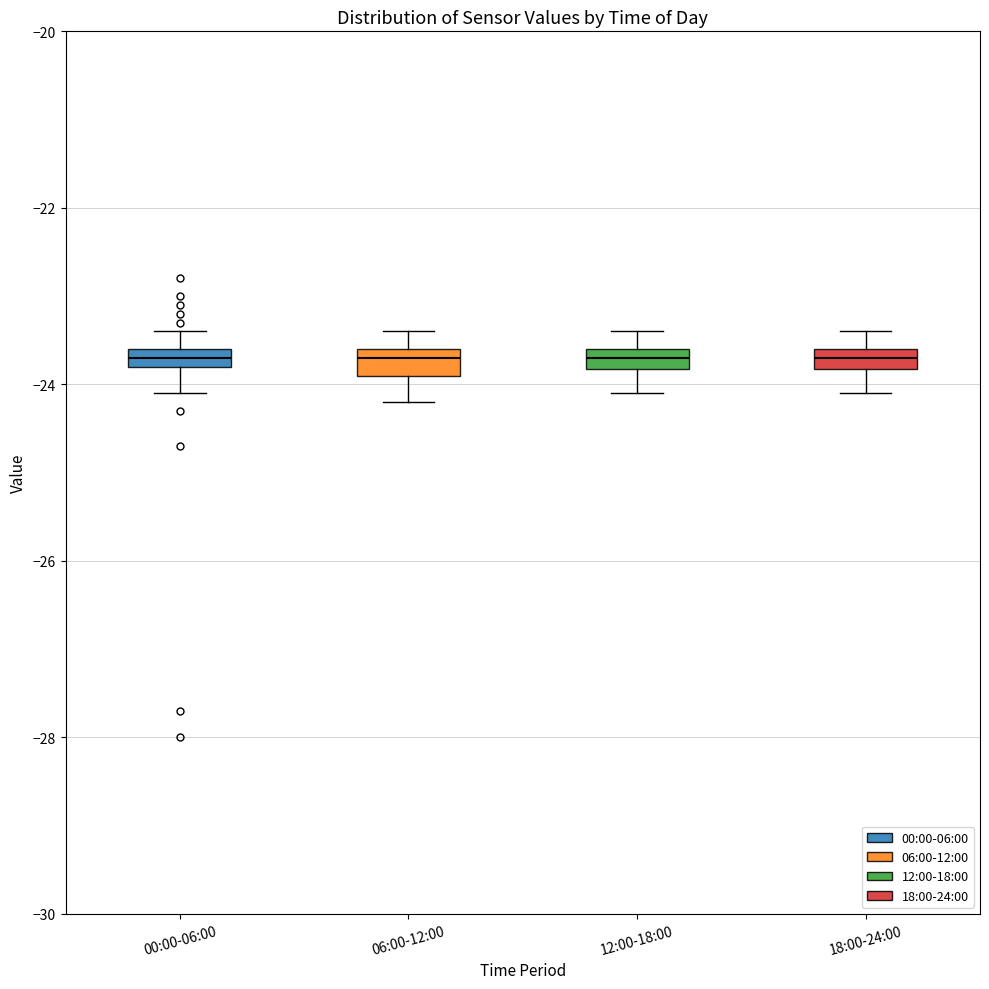

Where is the lower edge of the box for 18:00-24:00 on the y-axis? The values are not printed on the chart, so give them approximately, as read against the axis.

-23.8